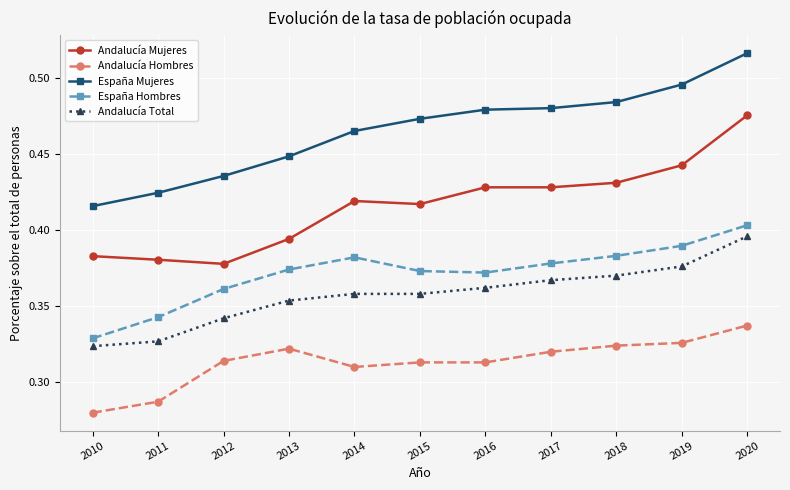

At which category is the sum across all series the highest?

2020